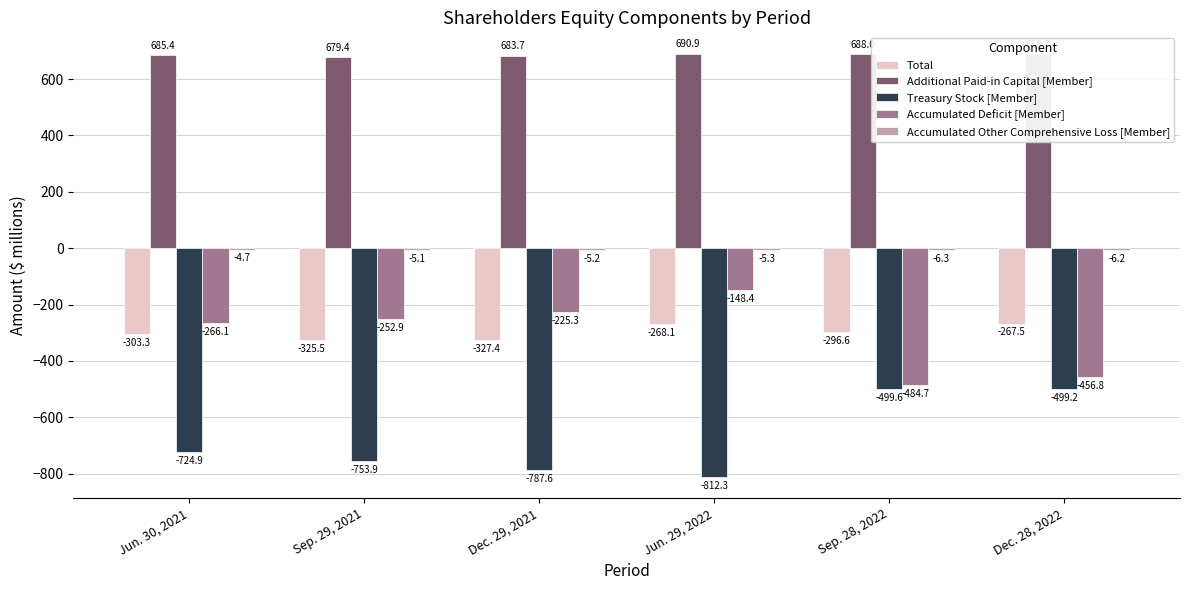

How many series are shown in this chart?

5